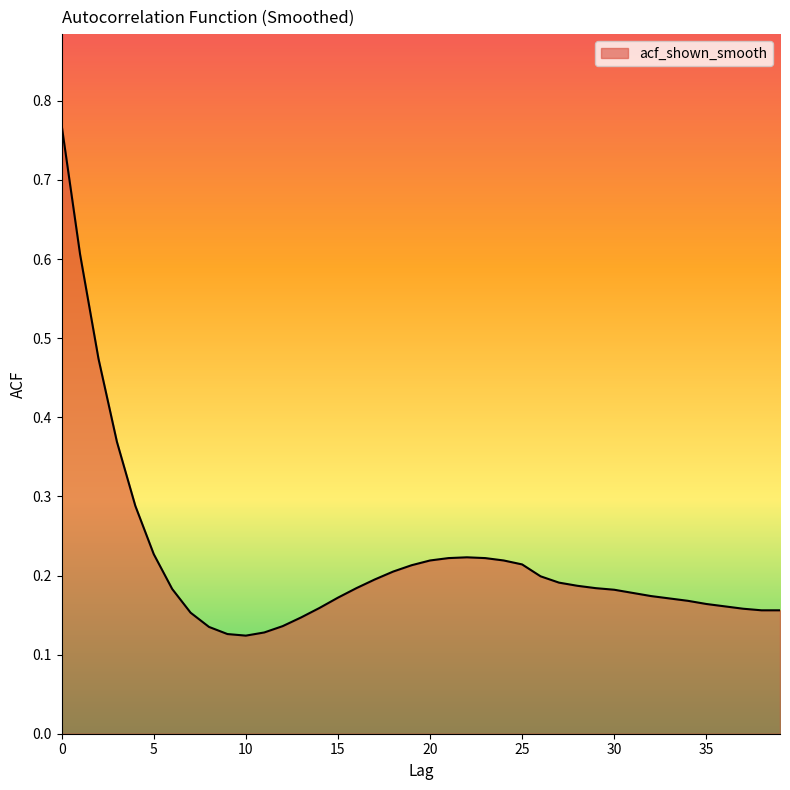

What is the difference between the maximum and minimum values?

0.6